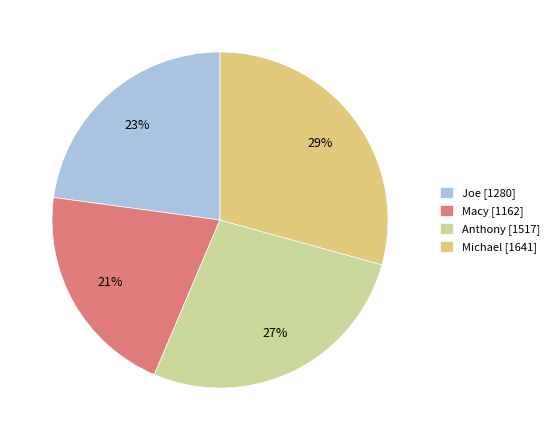

What is the ratio of the value at Joe to the value at Macy?

1.1